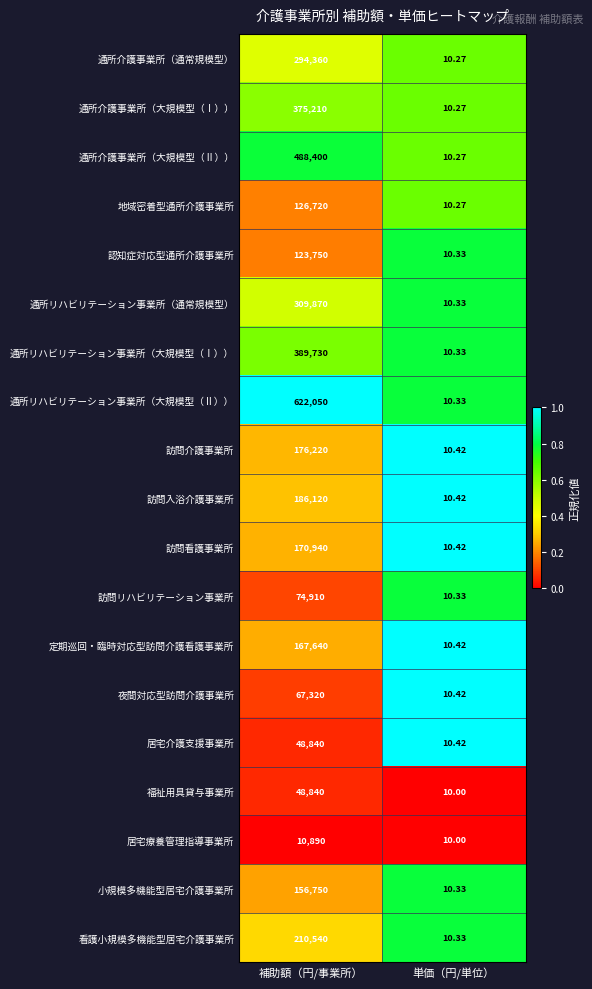

Which series has the widest spread of values?

通所リハビリテーション事業所（大規模型（Ⅱ））